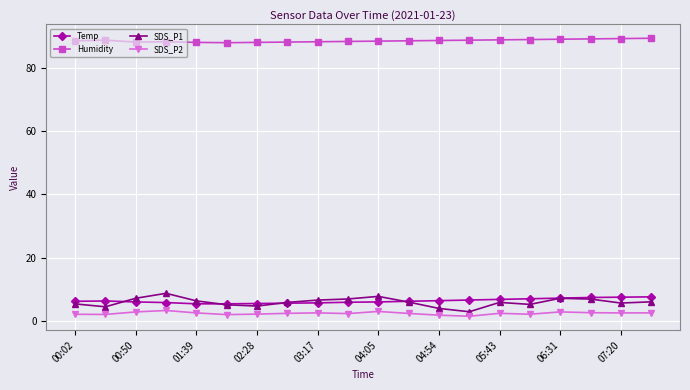

At how many categories does at least one series exceed 74?

20